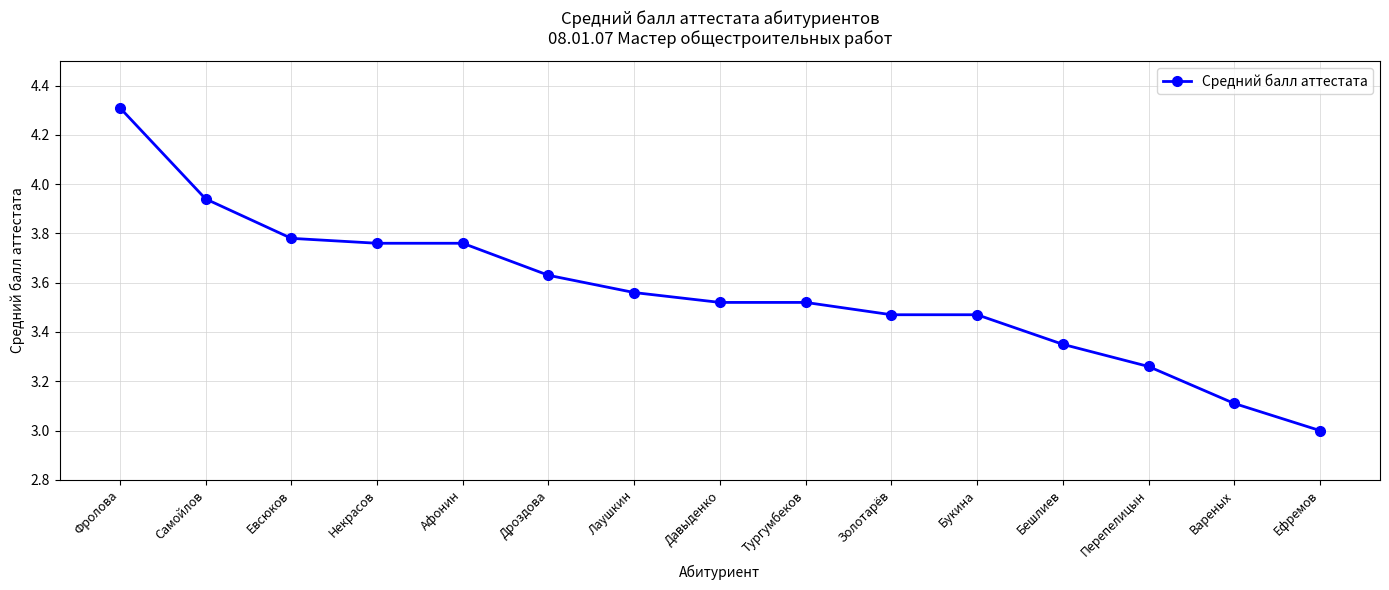

What is the label of the 11th point from the right?

Афонин